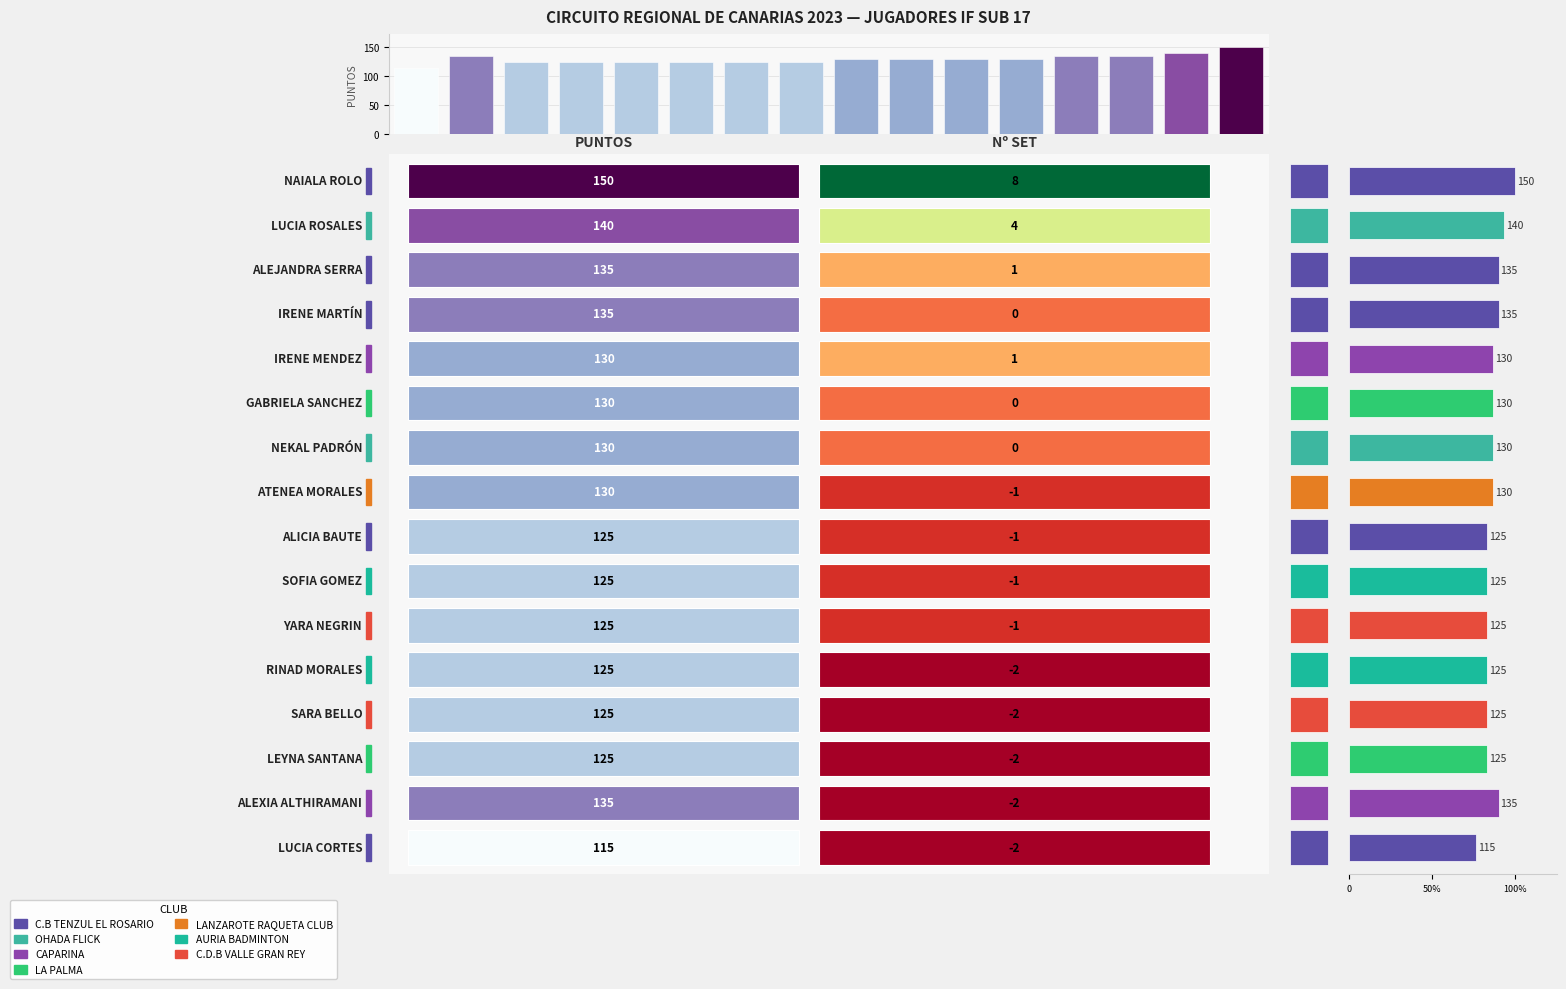

Is it true that the value at 13 is 135?

True